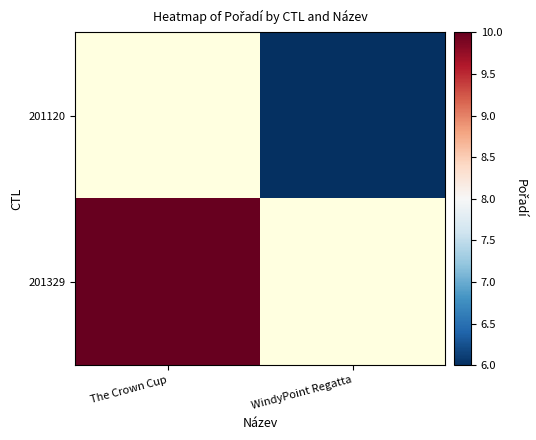

Which series has the largest range (max minus min)?

201329